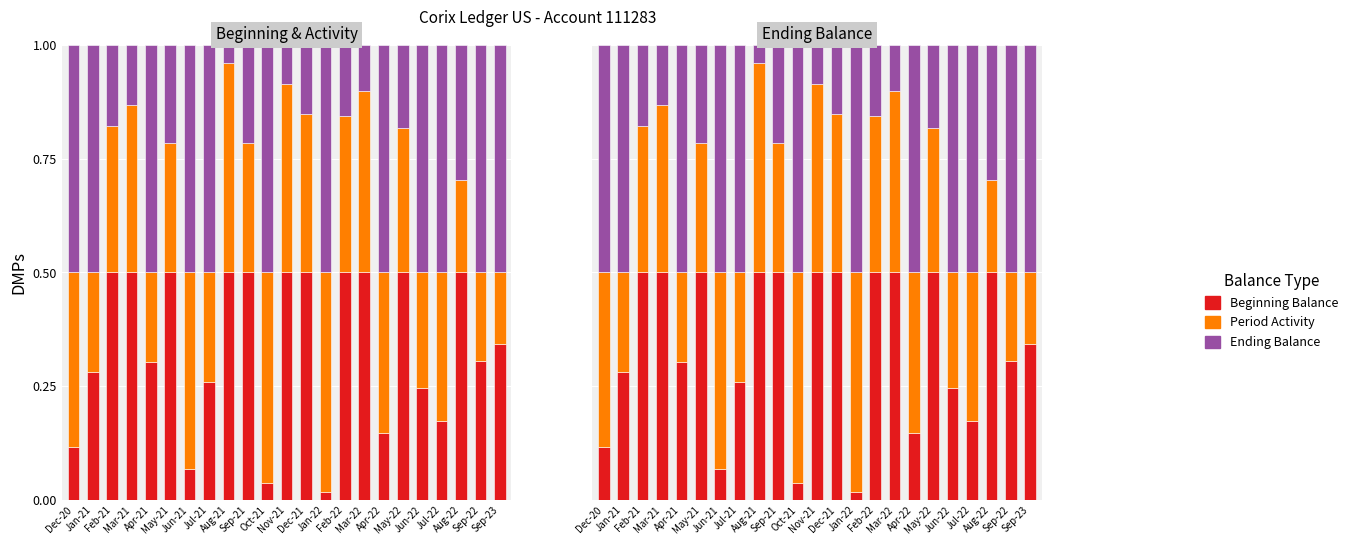

What is the difference between the maximum and second lowest values in the Ending Balance series?

0.4